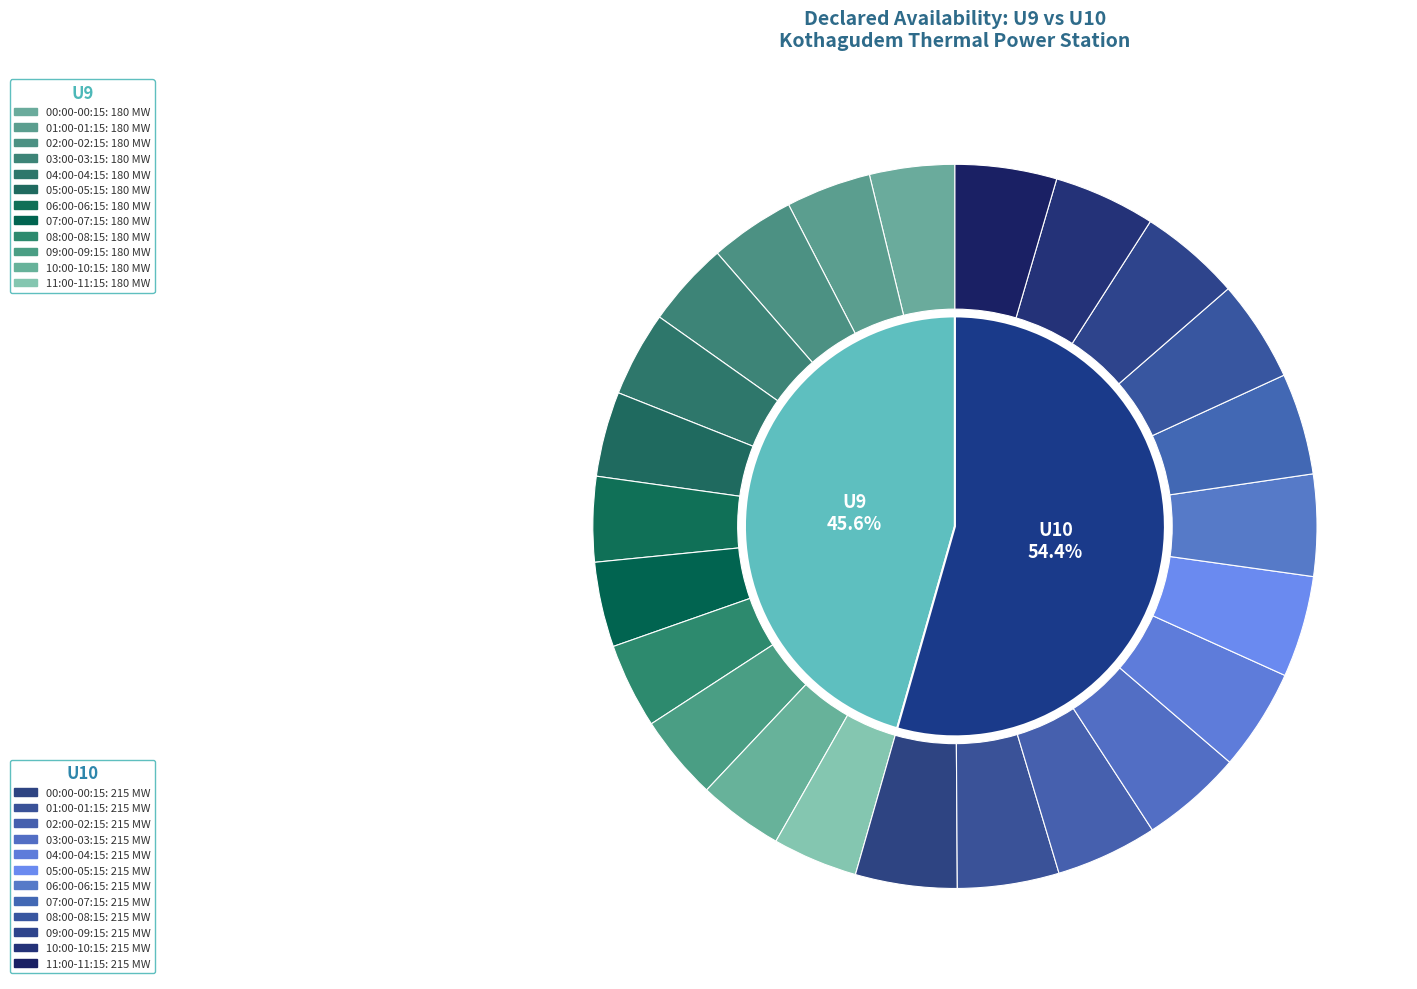

Which category has the biggest portion of the pie?

00:00-00:15